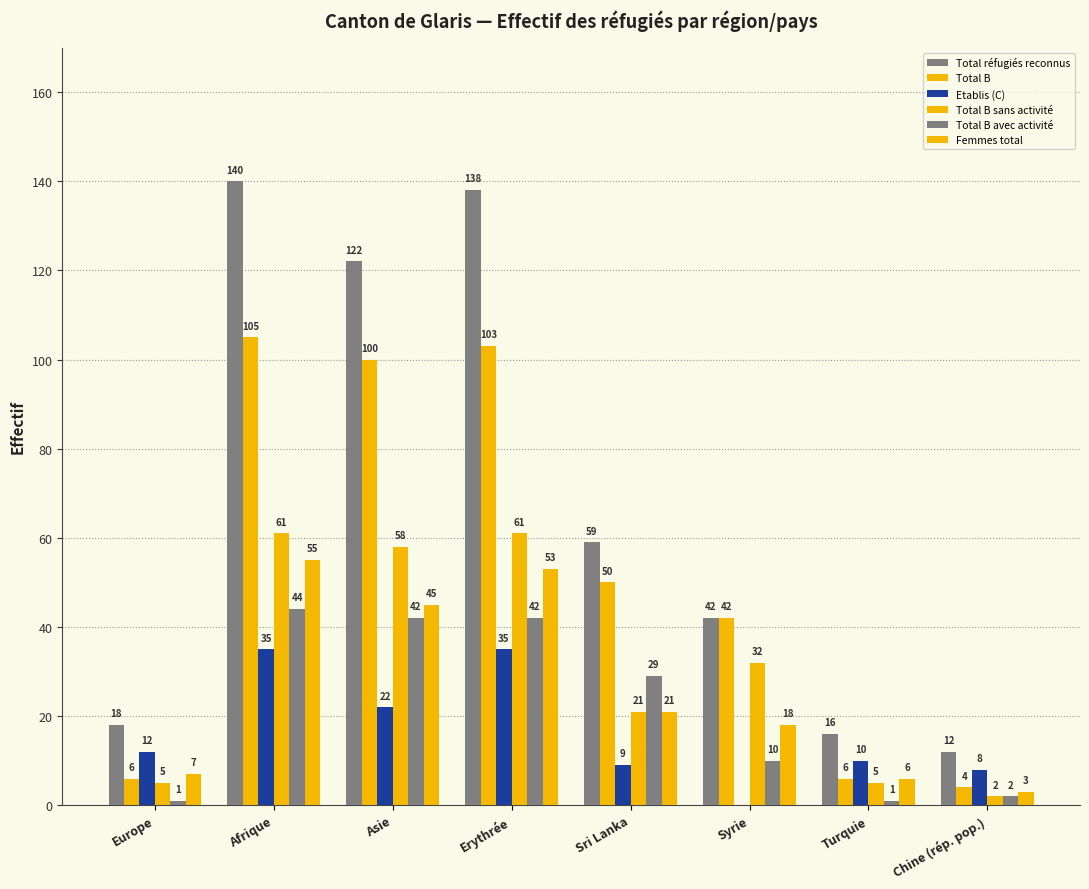

What is the average value of the Total réfugiés reconnus series?

68